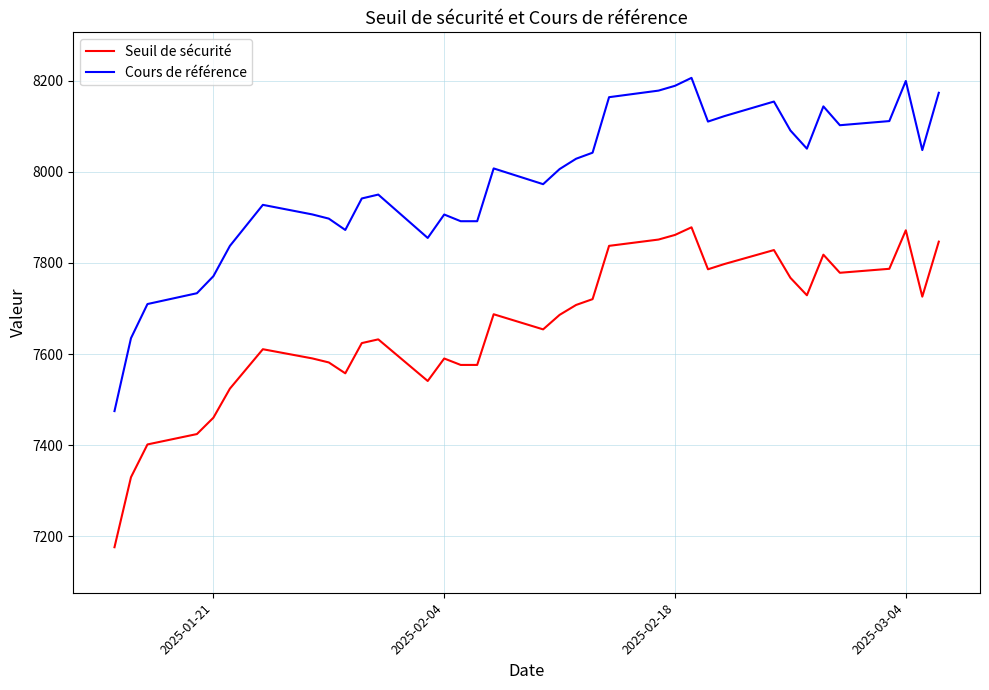

True or false: Cours de référence and Seuil de sécurité intersect in this chart.

False